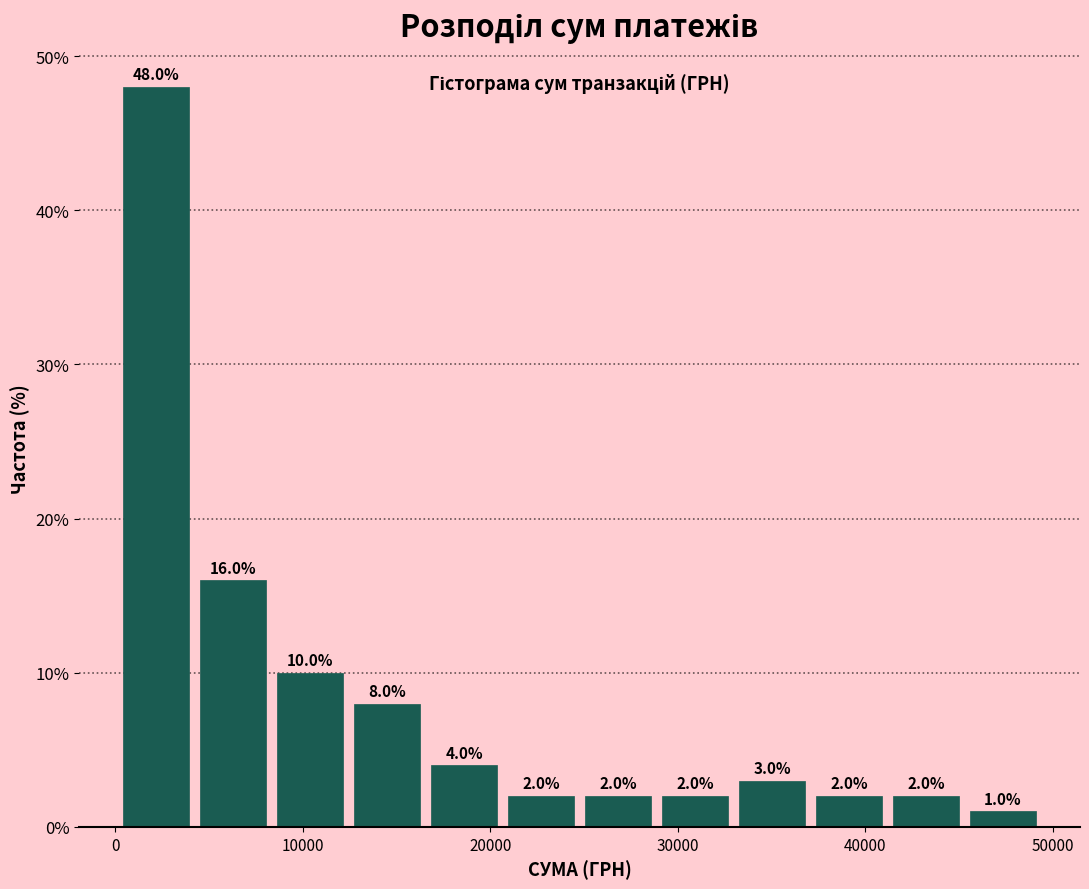

Reading left to right, transcribe this chart: for each bar, give the range it covers on the x-axis and its height. The bar edges are not printed on the chart, so give them approximately, as read against the axis.

0 to 4000: 48.0
4000 to 8000: 16.0
8000 to 12000: 10.0
12000 to 17000: 8.0
17000 to 21000: 4.0
21000 to 25000: 2.0
25000 to 29000: 2.0
29000 to 33000: 2.0
33000 to 37000: 3.0
37000 to 41000: 2.0
41000 to 45000: 2.0
45000 to 49000: 1.0